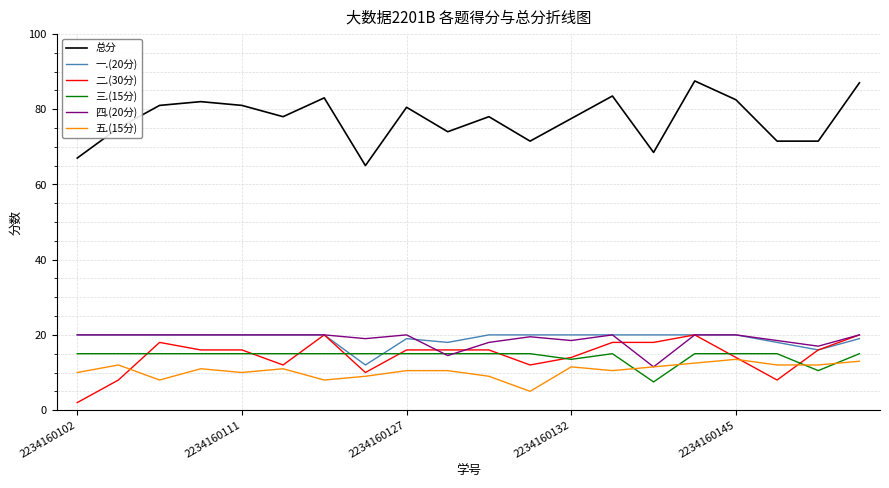

Is this an area chart (filled region under the line)?

No